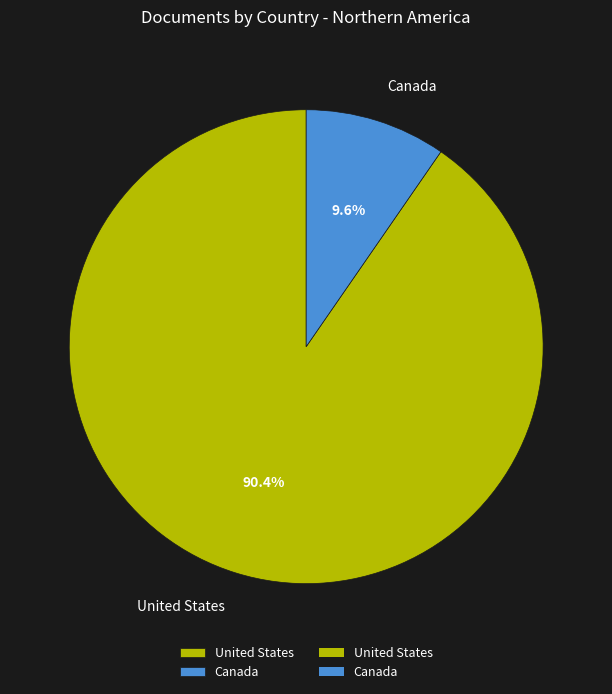

True or false: Canada accounts for 10% of the total.

True